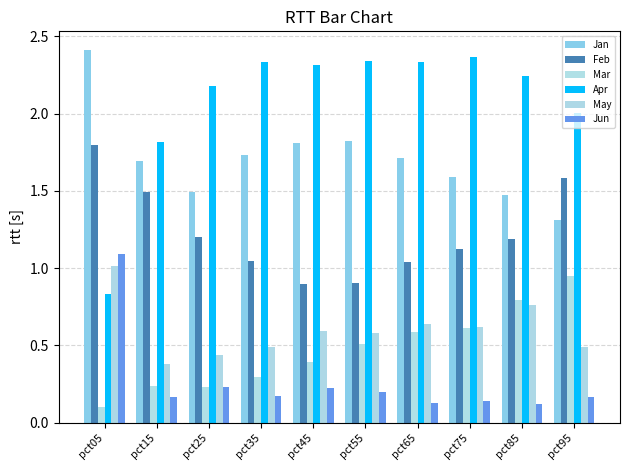

How many groups of bars are there?

10